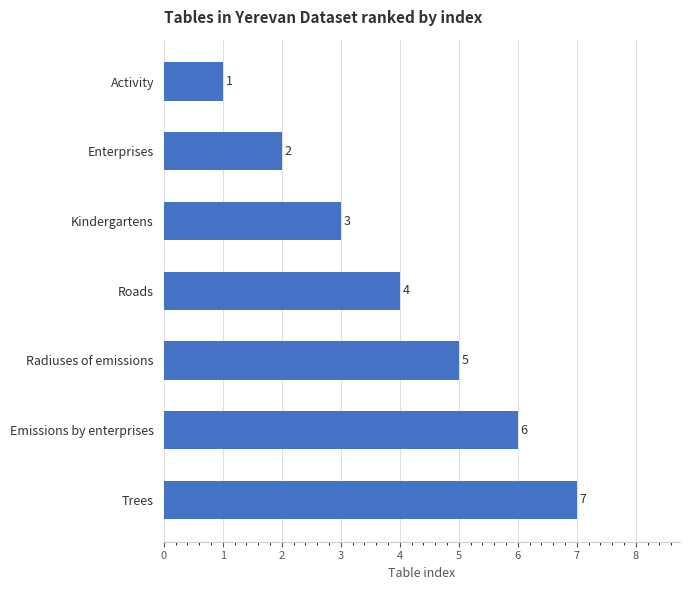

The value at Roads is 4. True or false?

True